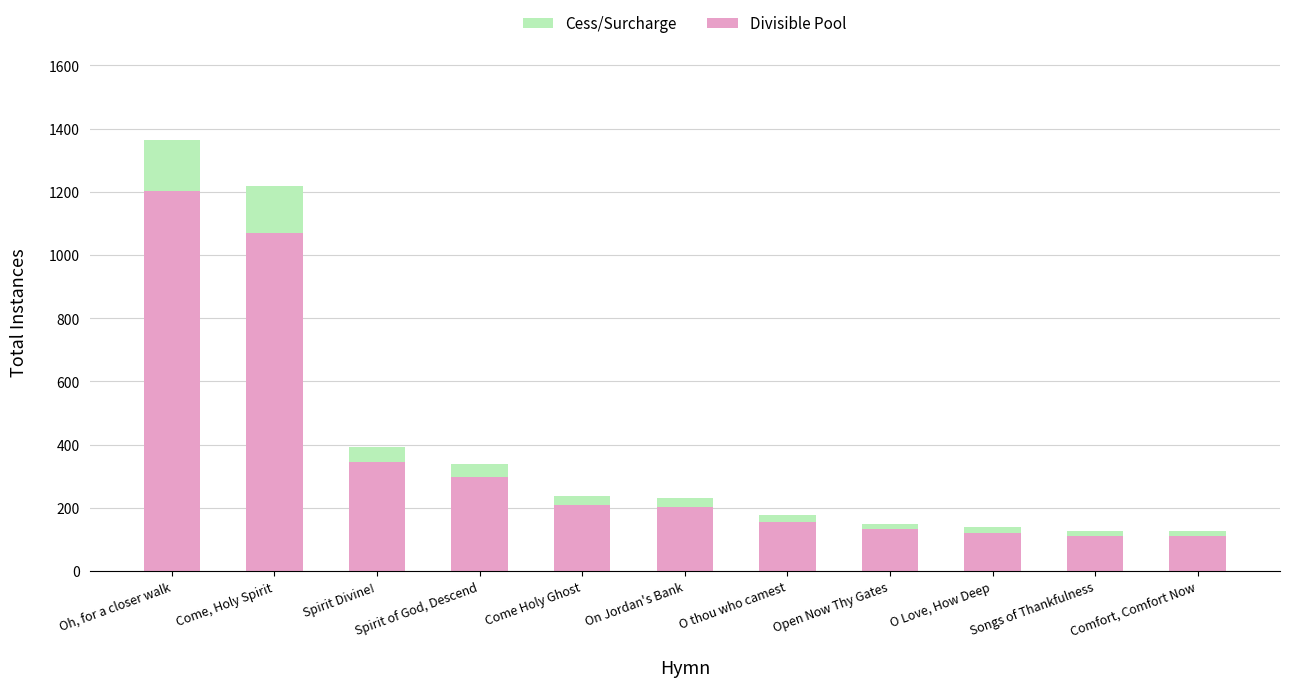

How many categories are shown in the chart?

11